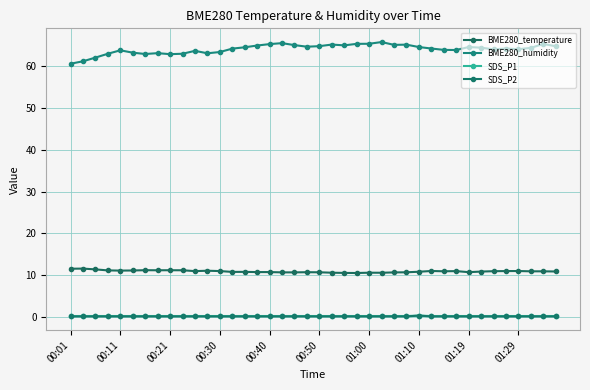

Count the number of categories in the chart.

40